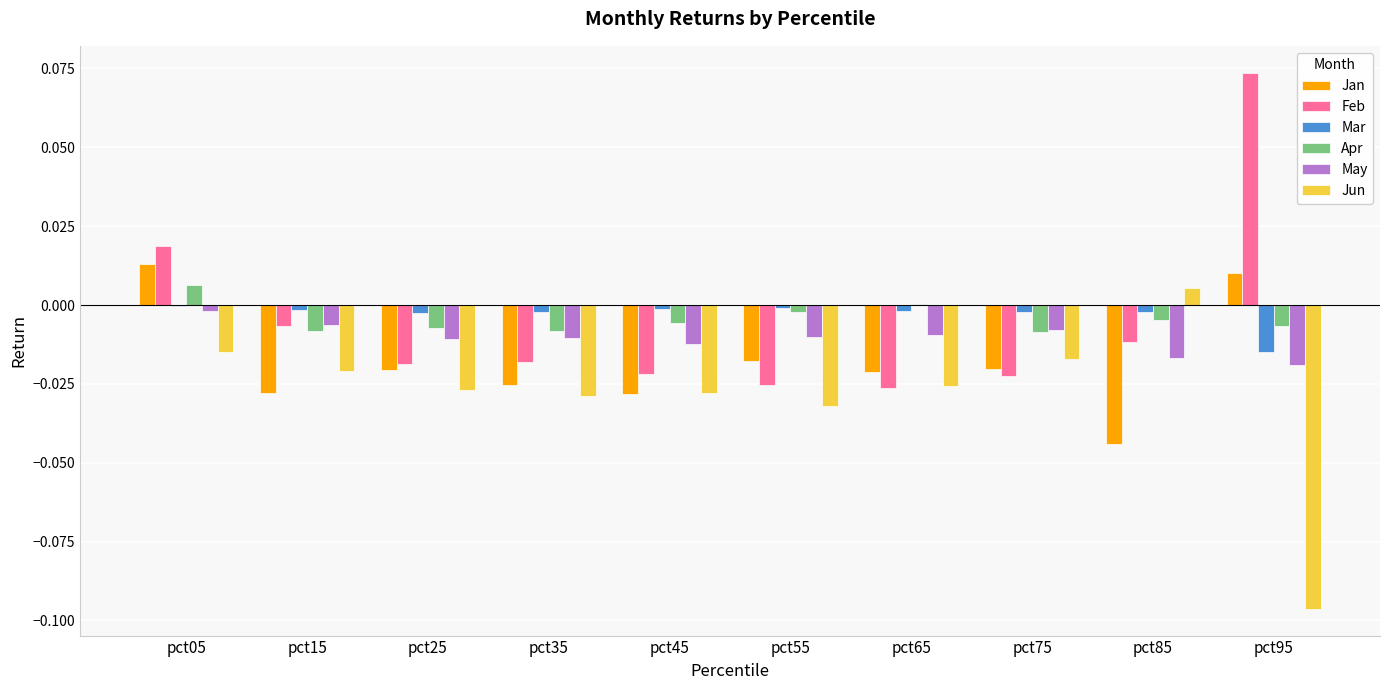

The value of Jan at pct35 is -0.0. True or false?

True